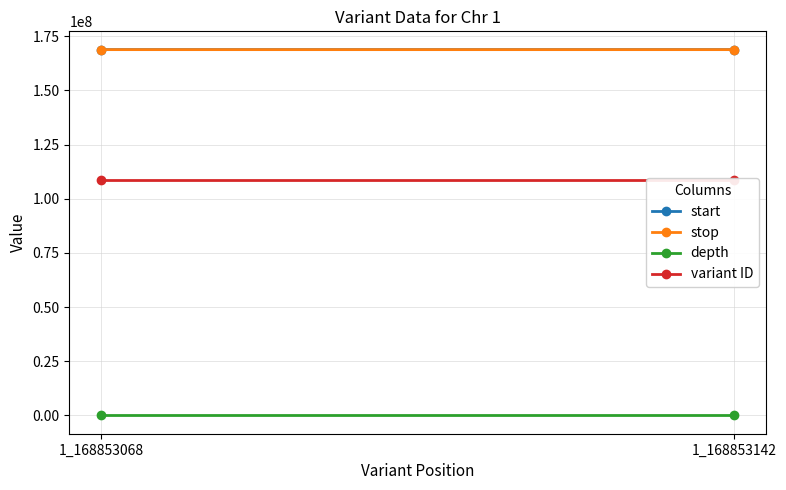

What is the difference between the stop values at 1_168853068 and 1_168853142?

74